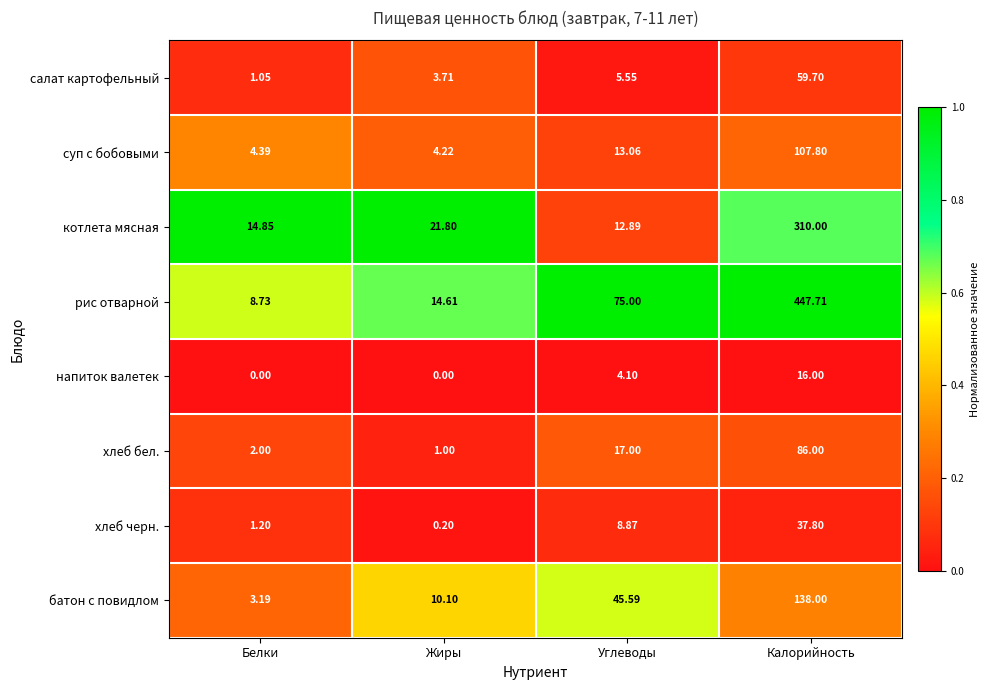

At which category does the chart reach its peak across all series?

Калорийность